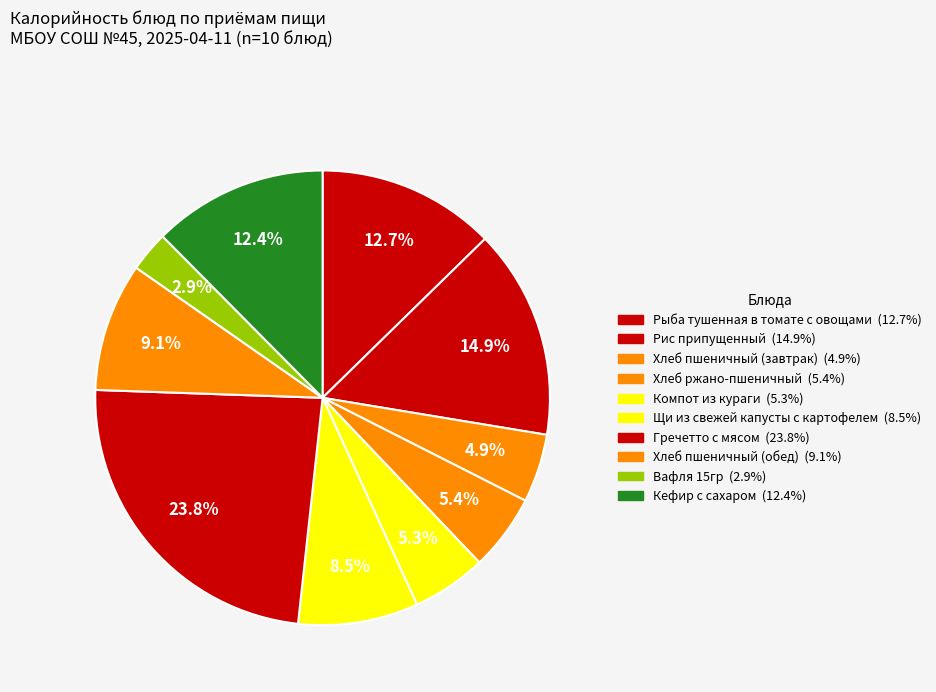

How many slices are in this pie chart?

10